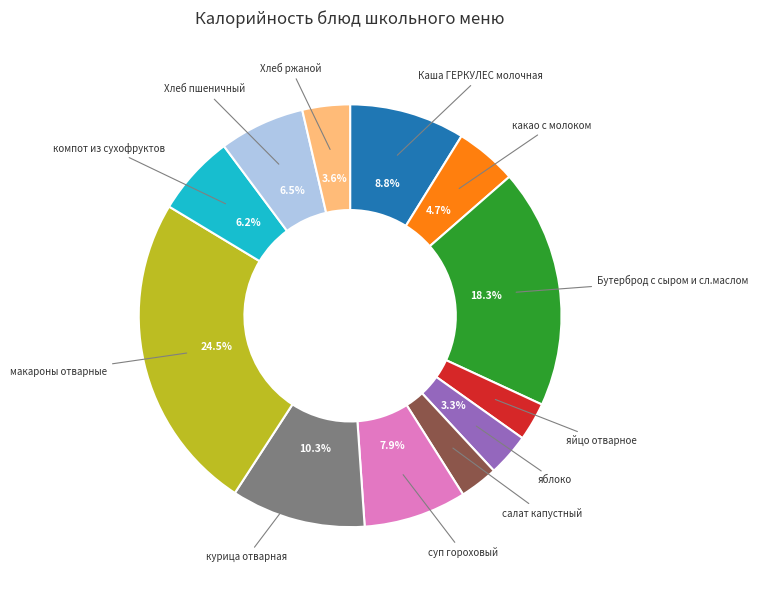

Does any single category account for the majority?

No